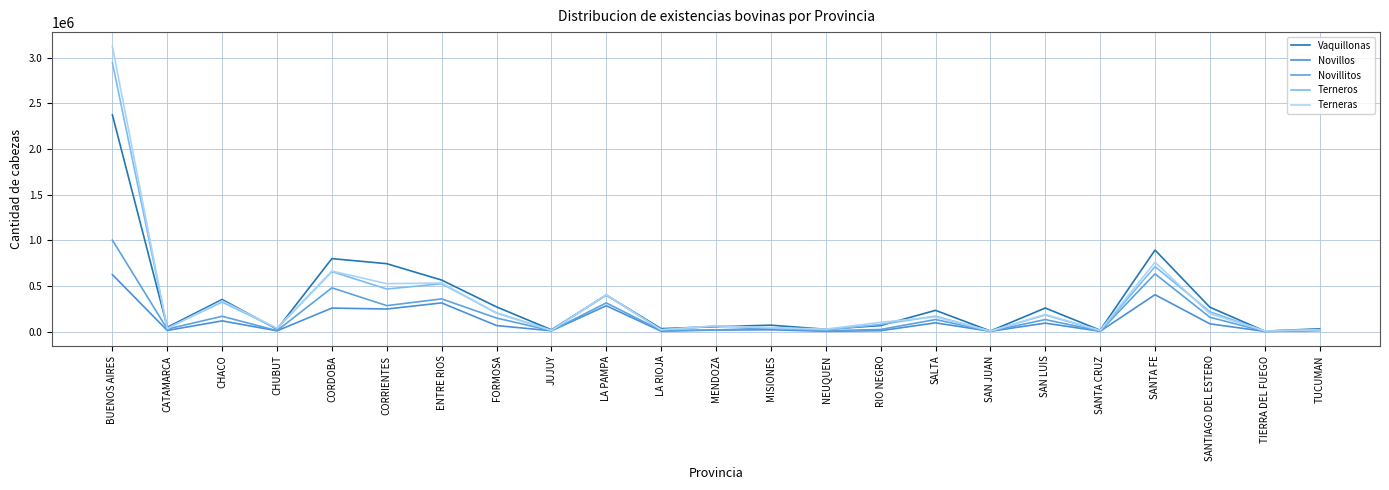

True or false: Novillos has a value of 29742 at MENDOZA.

False